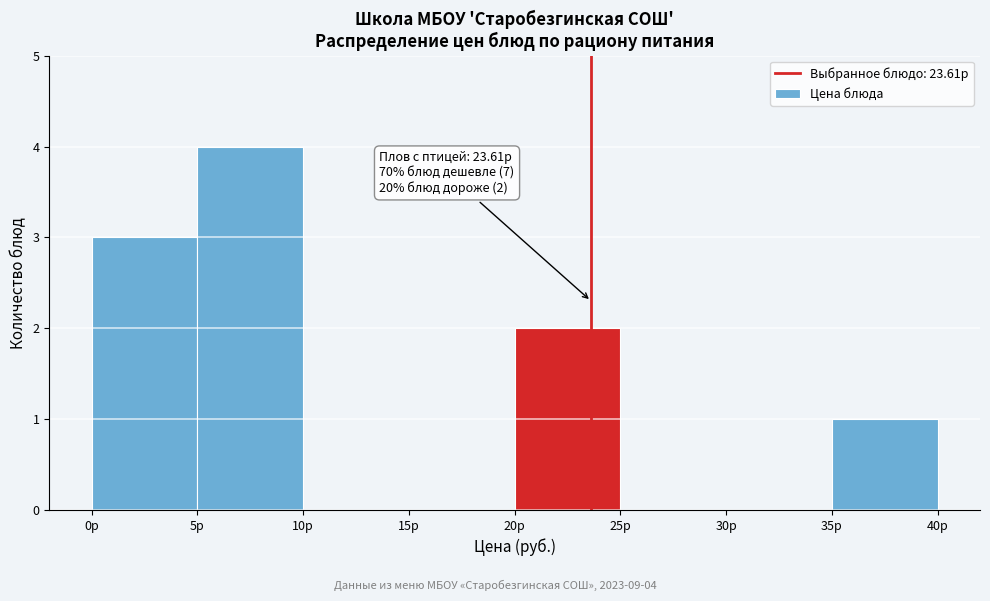

Which range on the x-axis has the tallest bar?

5 to 10